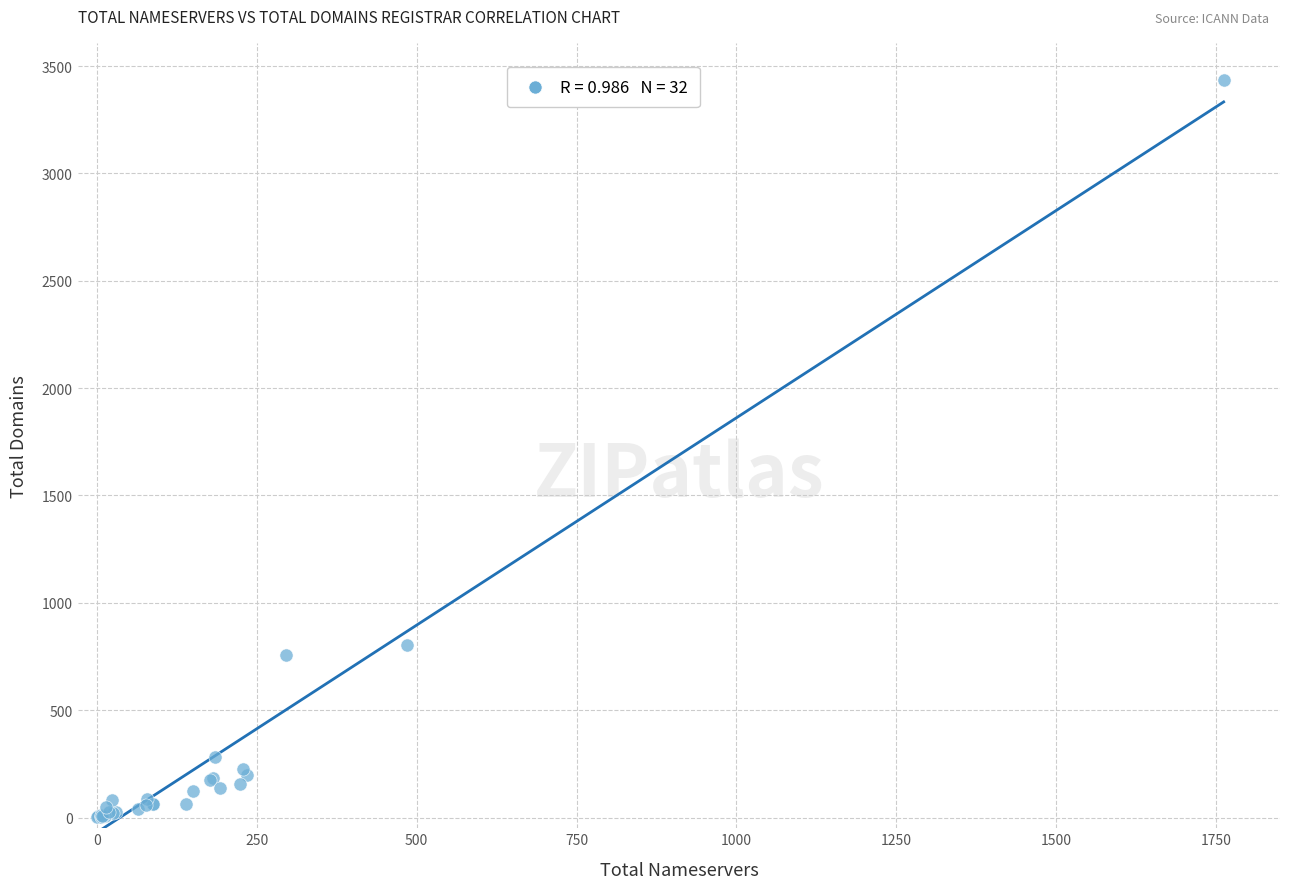

What Y value in the scatter plot is closest to 1717?

804